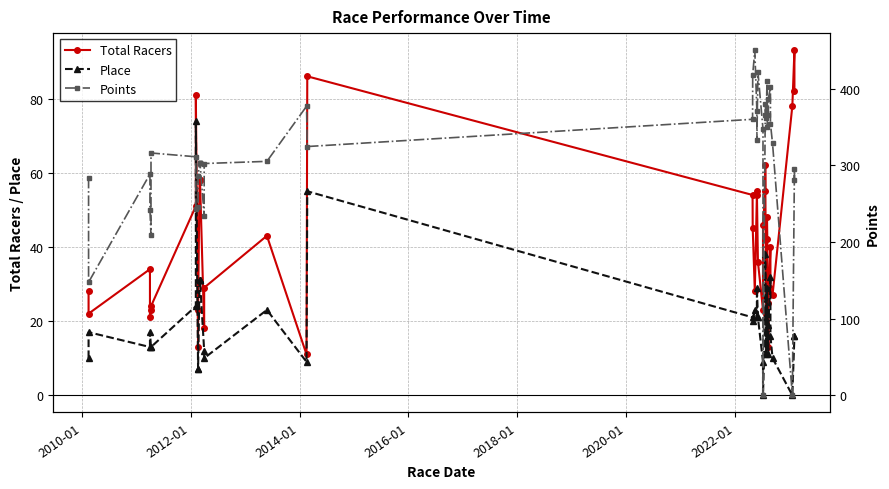

How many values in Points are above zero?

38